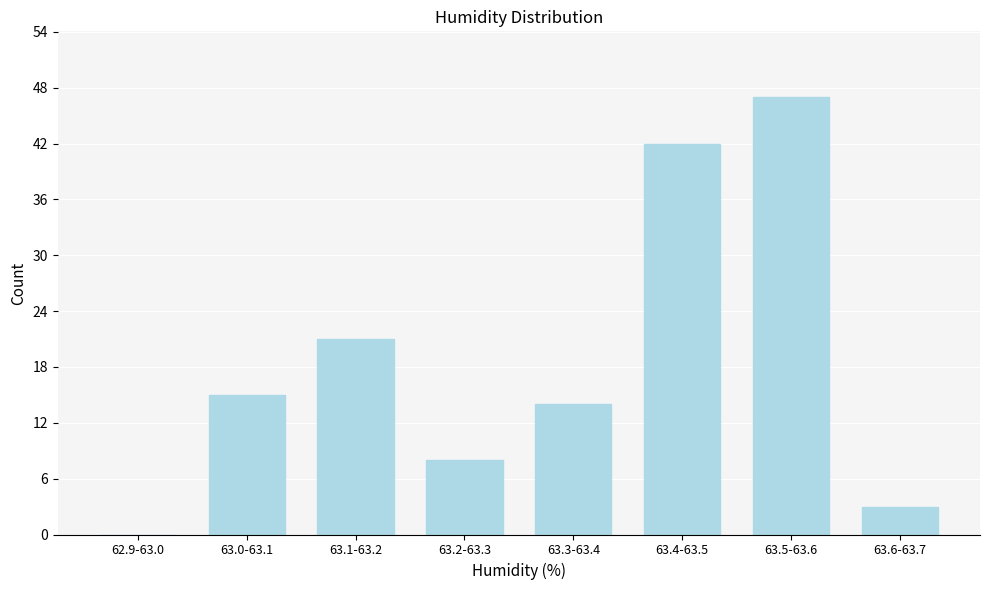

Reading left to right, what are all the values shown in this chart?

62.9-63.0=0	63.0-63.1=15	63.1-63.2=21	63.2-63.3=8	63.3-63.4=14	63.4-63.5=42	63.5-63.6=47	63.6-63.7=3